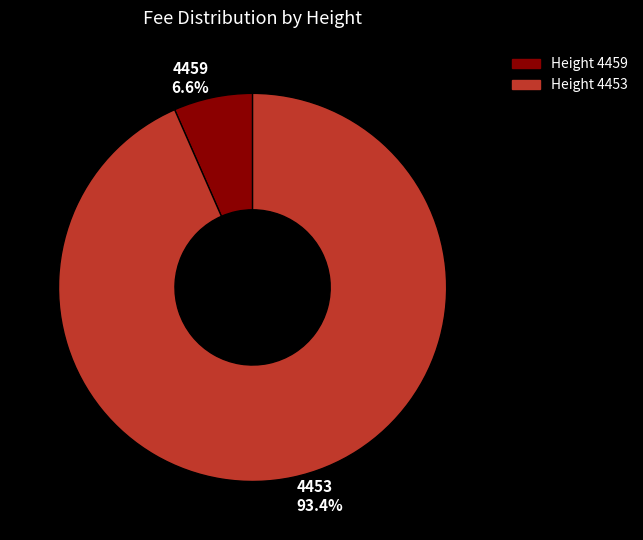

Which category has the smallest portion of the pie?

Height 4459